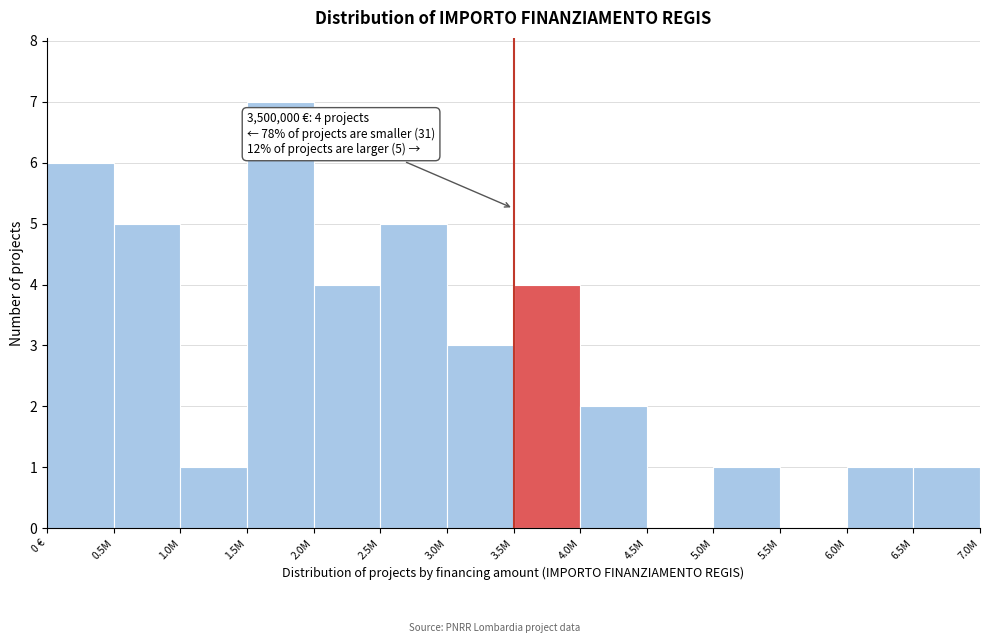

Reading left to right, transcribe all the data shown in this chart.

0 €=6	0.5M=5	1.0M=1	1.5M=7	2.0M=4	2.5M=5	3.0M=3	3.5M=4	4.0M=2	4.5M=0	5.0M=1	5.5M=0	6.0M=1	6.5M=1